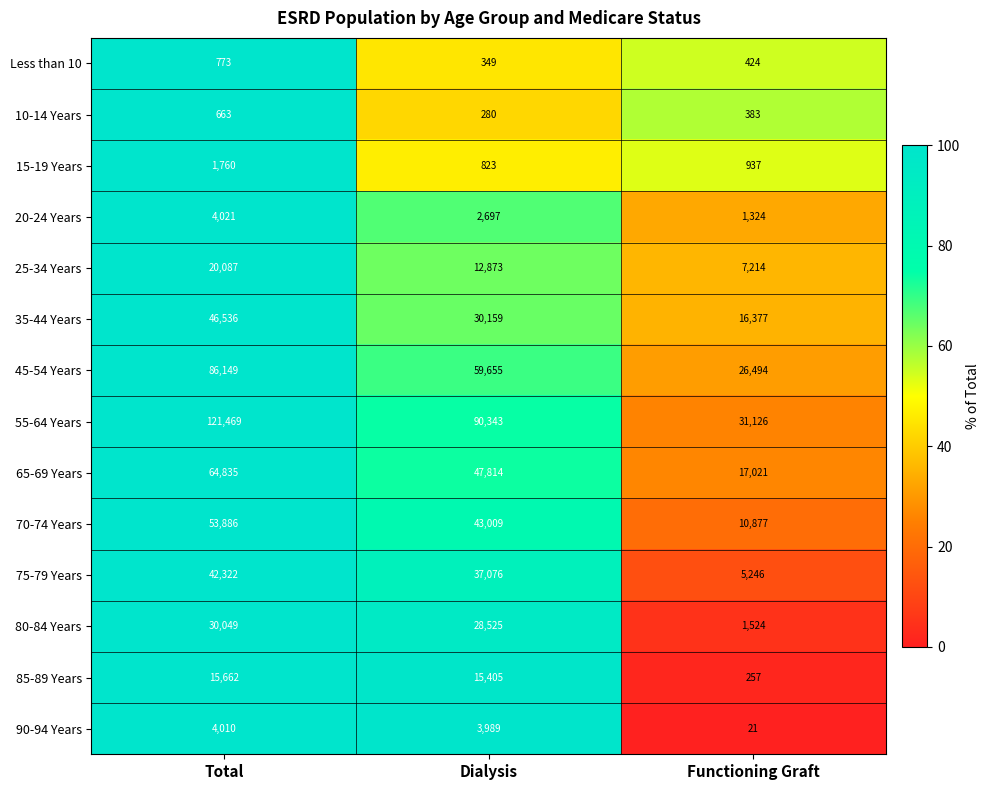

At which category is the sum across all series the highest?

Total